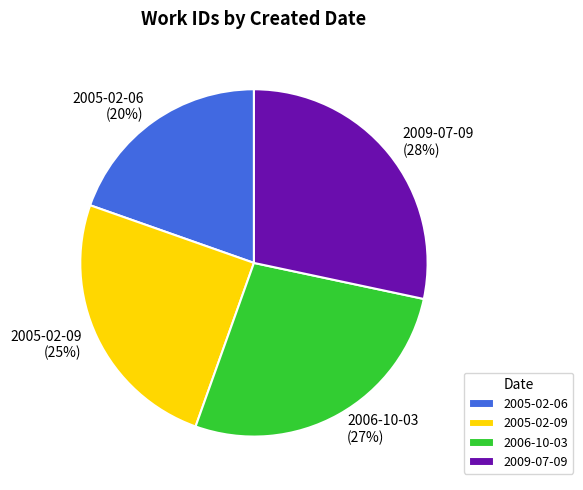

Combined, do 2005-02-06 and 2005-02-09 account for over 50%?

No